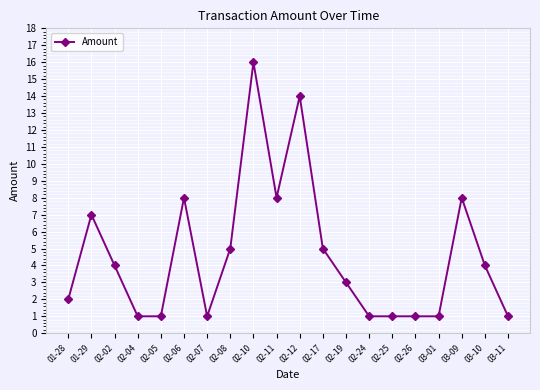

What is the average value?

5